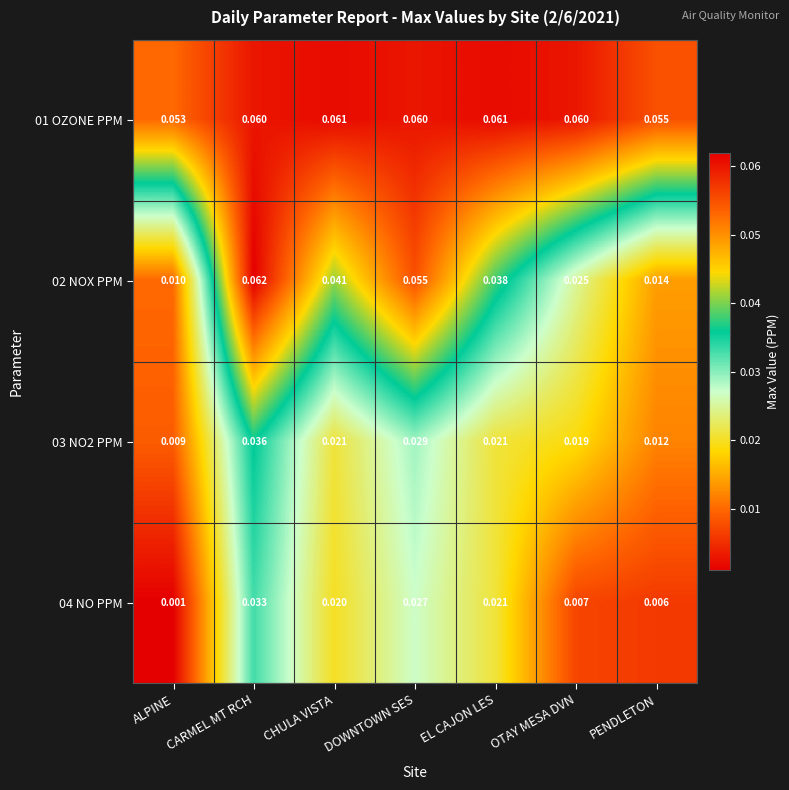

At how many categories does at least one series exceed 0?

7